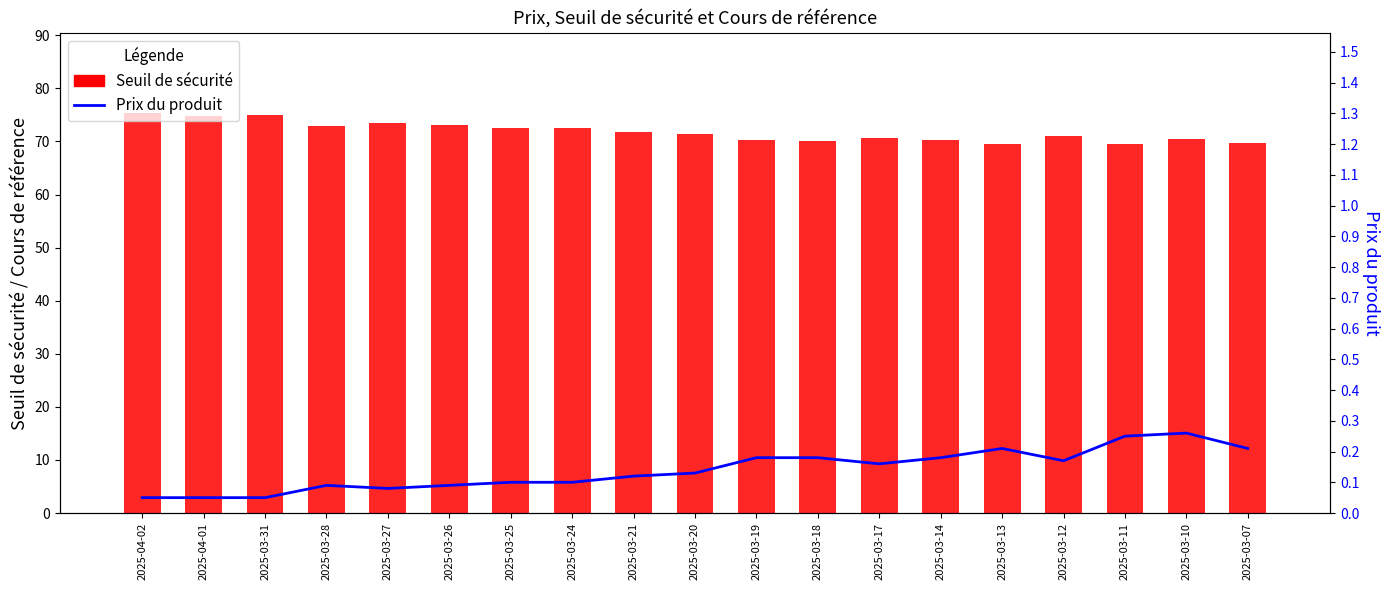

At which category is the sum across all series the highest?

2025-04-02